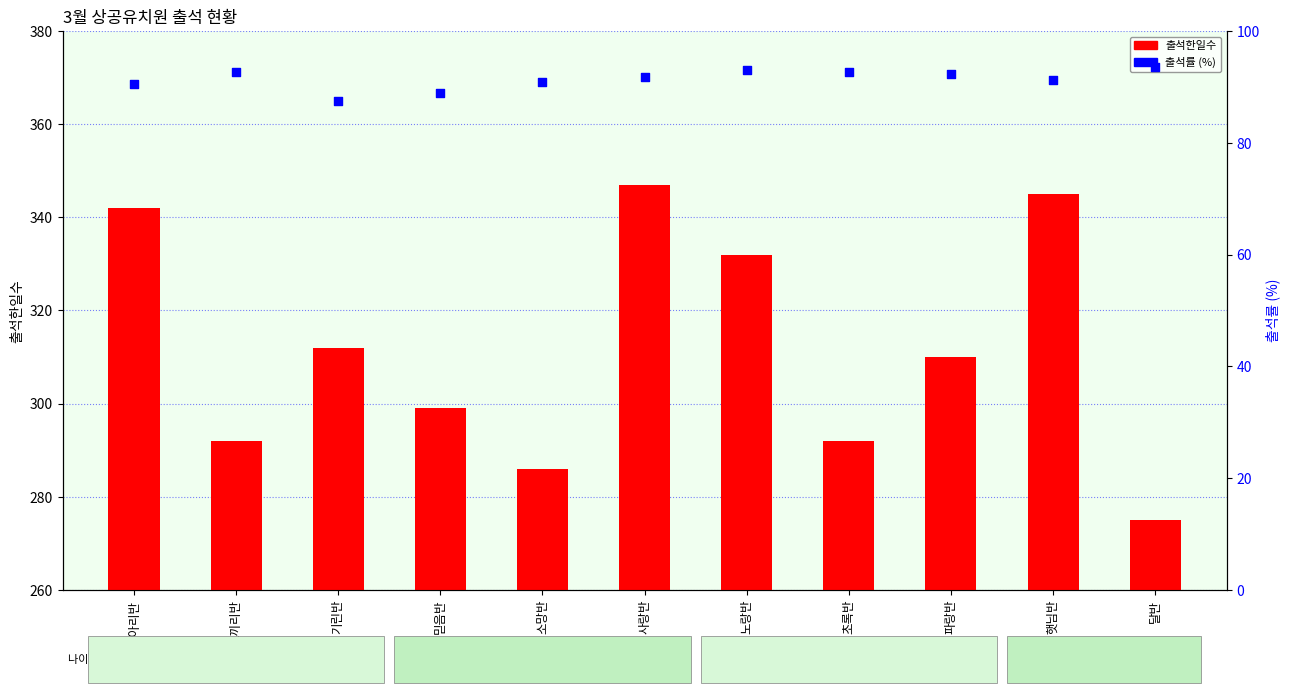

What is the total value across all series at 소망반?

376.8